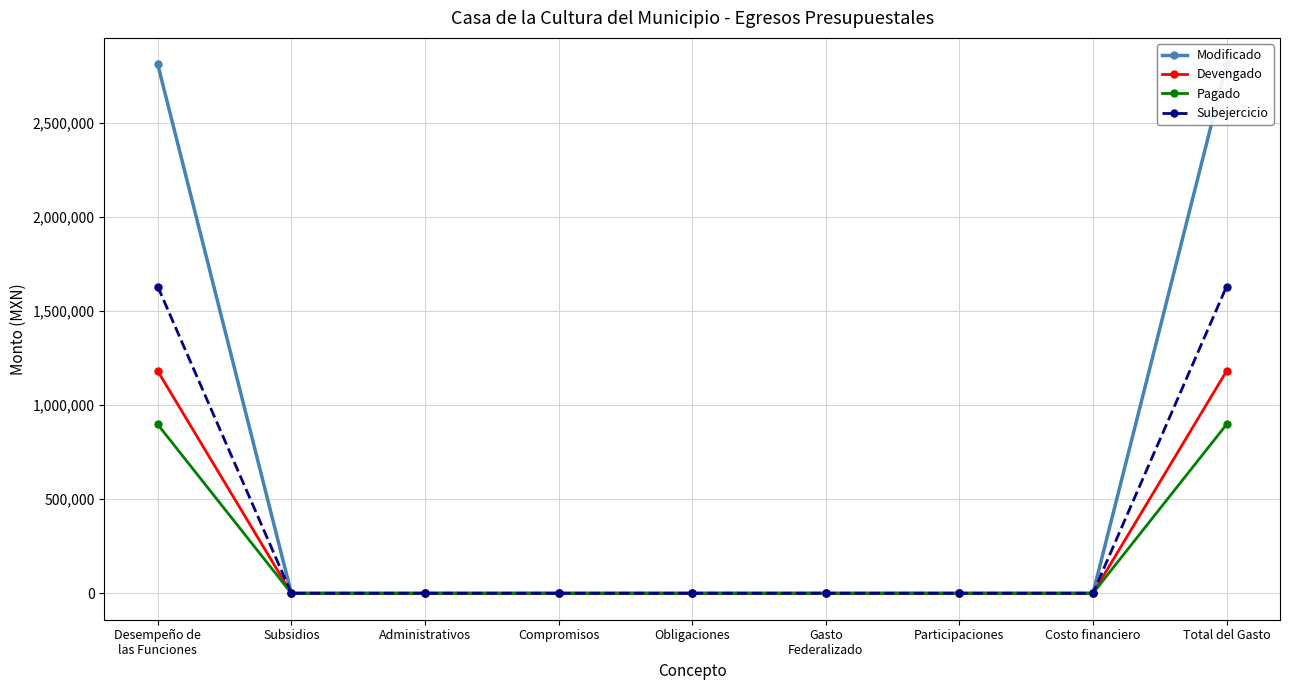

List the labels in order of Devengado value, largest first.

Desempeño de
las Funciones, Total del Gasto, Subsidios, Administrativos, Compromisos, Obligaciones, Gasto
Federalizado, Participaciones, Costo financiero